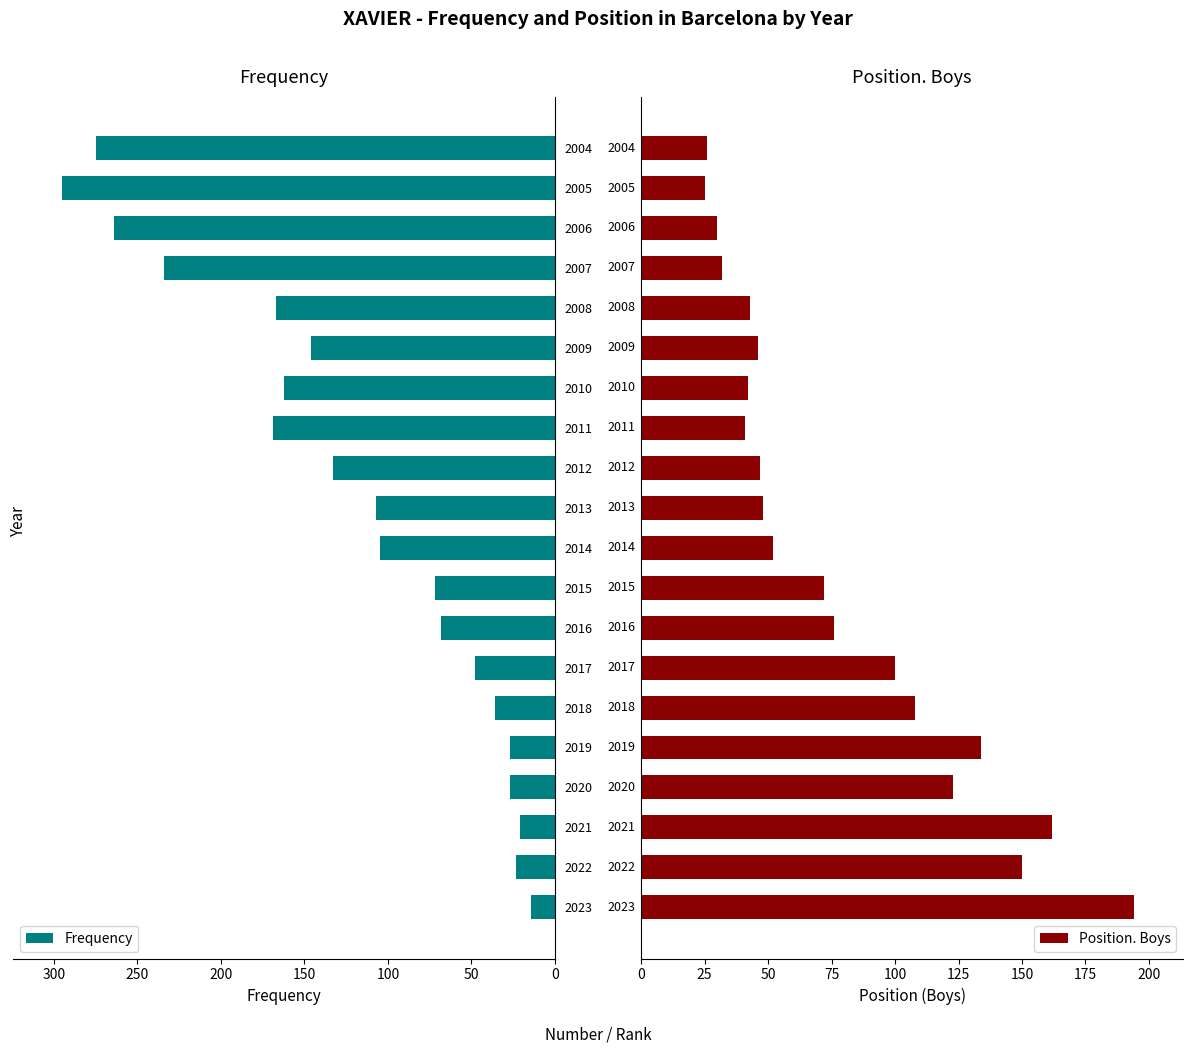

What is the value of the Frequency bar at the 8th from the left?

68